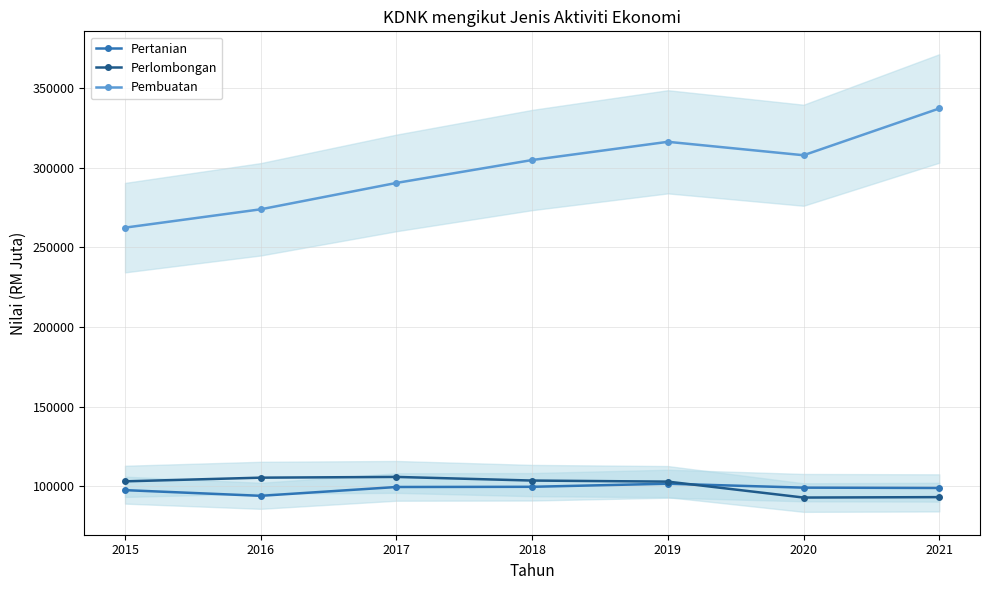

Which category has the lowest value across all series?

2020